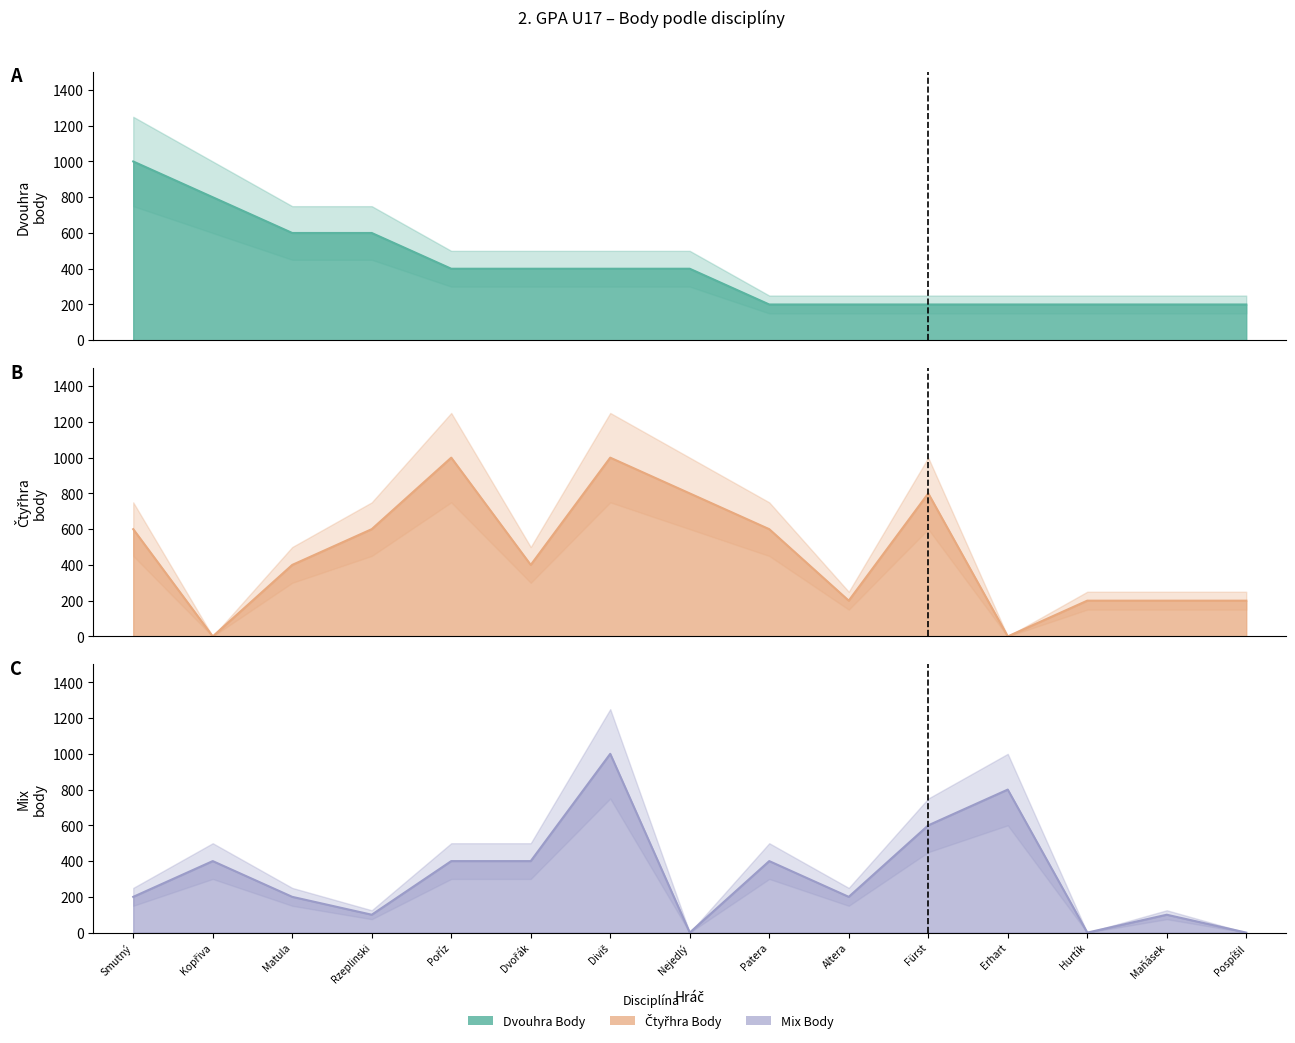

True or false: Čtyřhra Body has more than 1 interior local peaks.

True